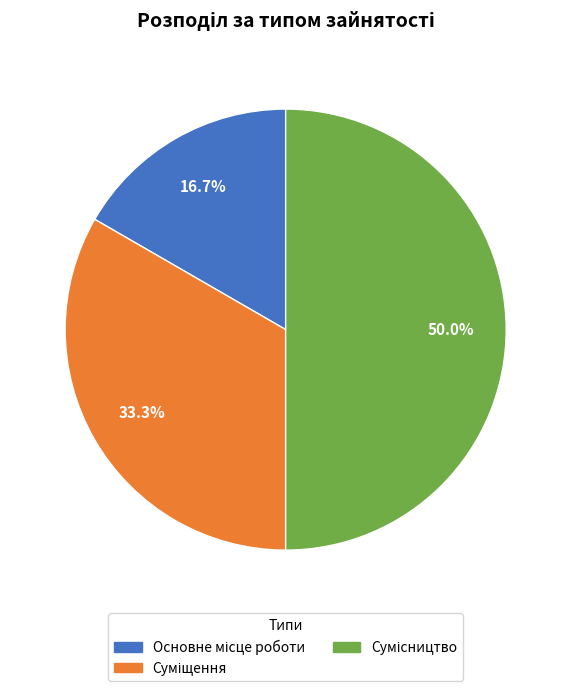

Does Суміщення account for over 50% of the chart?

No